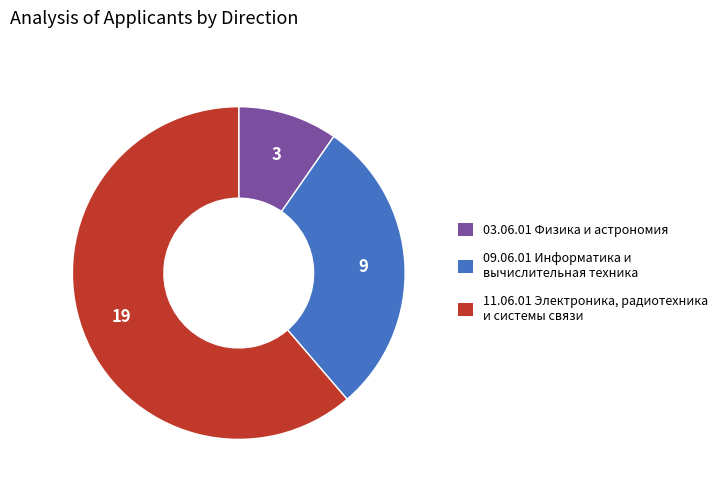

Do 11.06.01 Электроника, радиотехника и системы связи and 09.06.01 Информатика и вычислительная техника together represent more than half of the pie?

Yes